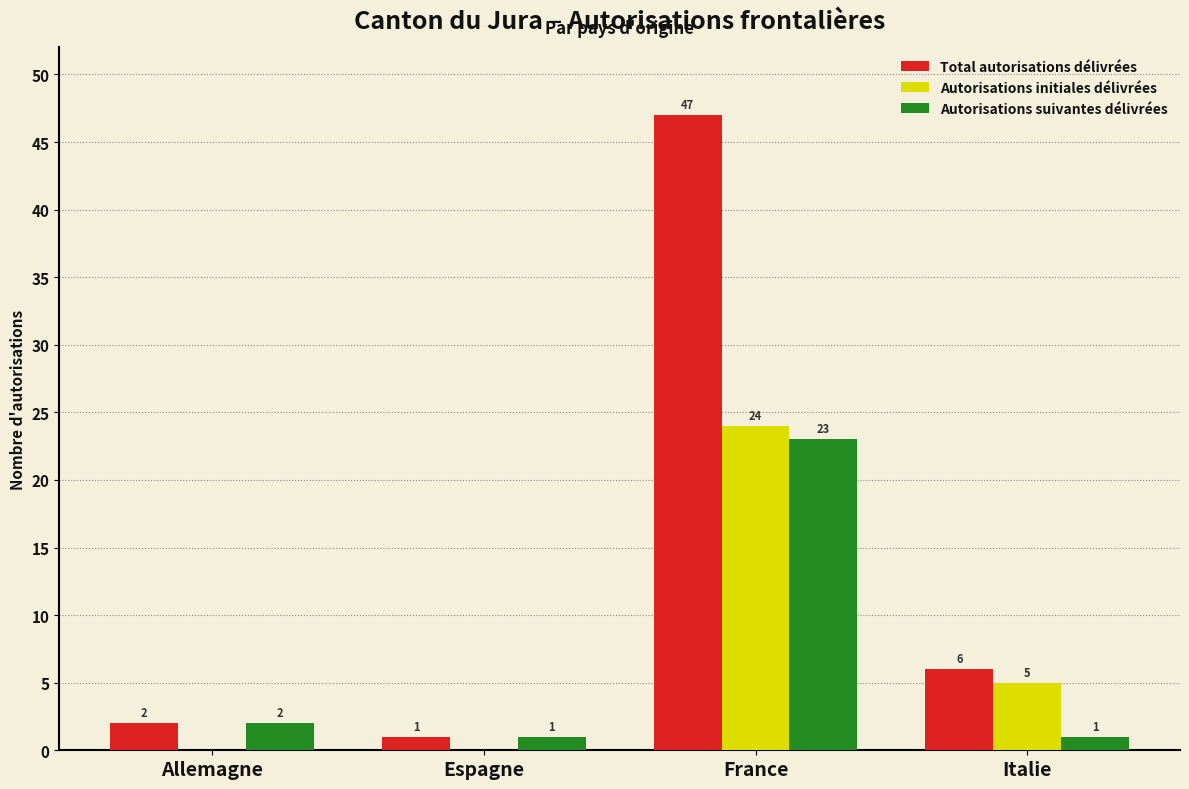

What is the sum of the Autorisations initiales délivrées values at Allemagne and France?

24